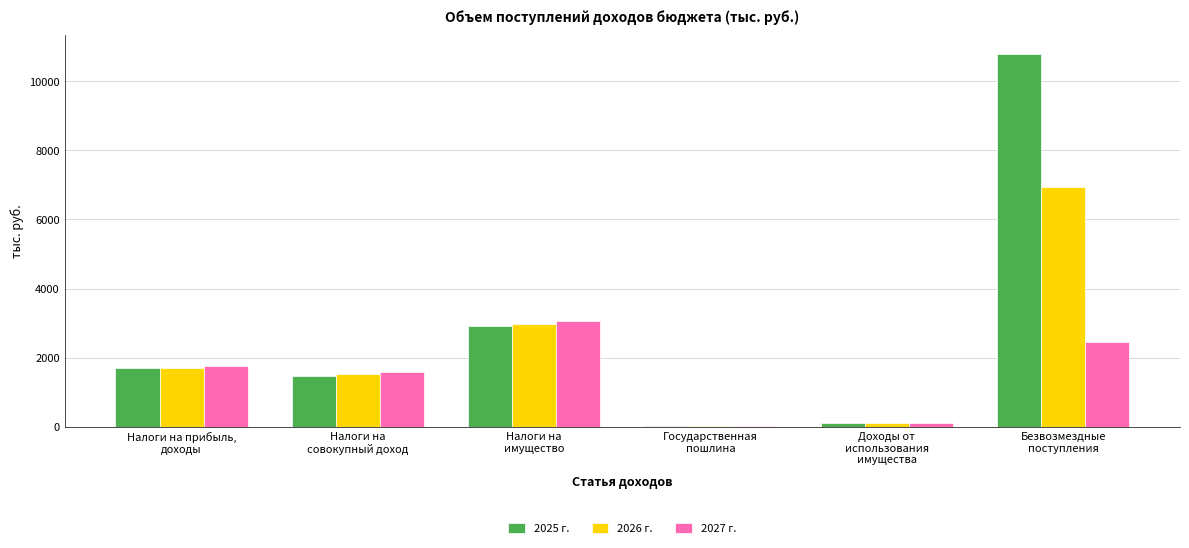

What is the sum of all 2026 г. values?

13279.8